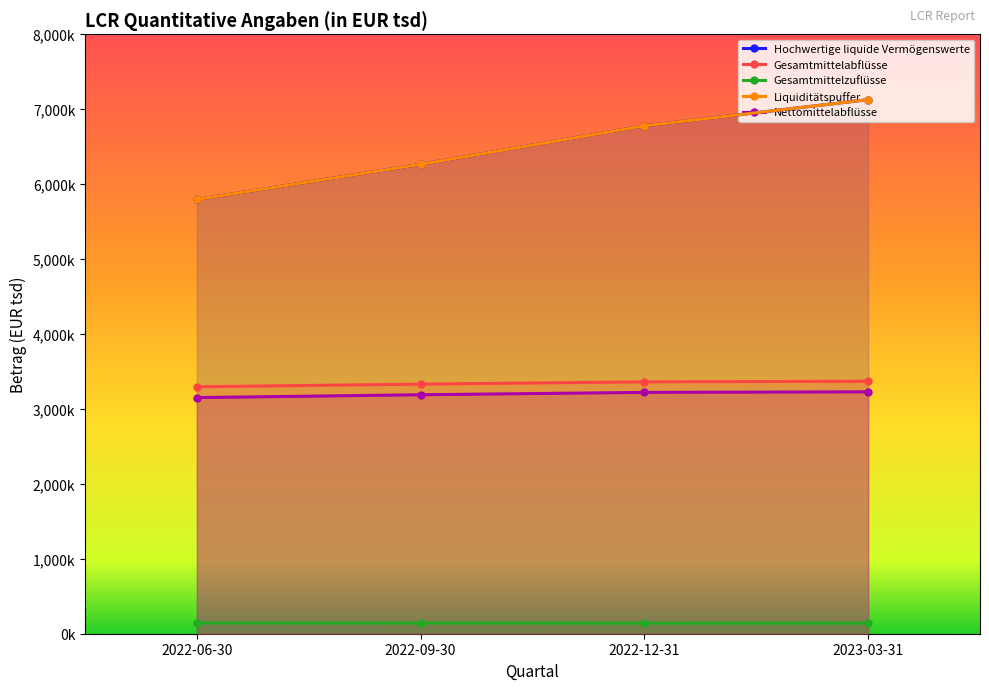

The value of Liquiditätspuffer at 2022-12-31 is 1738188. True or false?

False